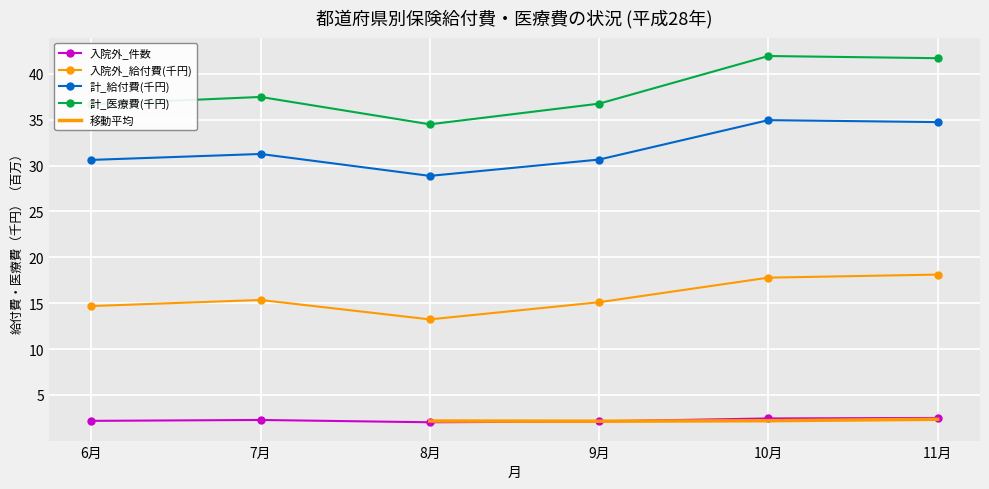

Which has a higher value, 8月 or 9月?

9月